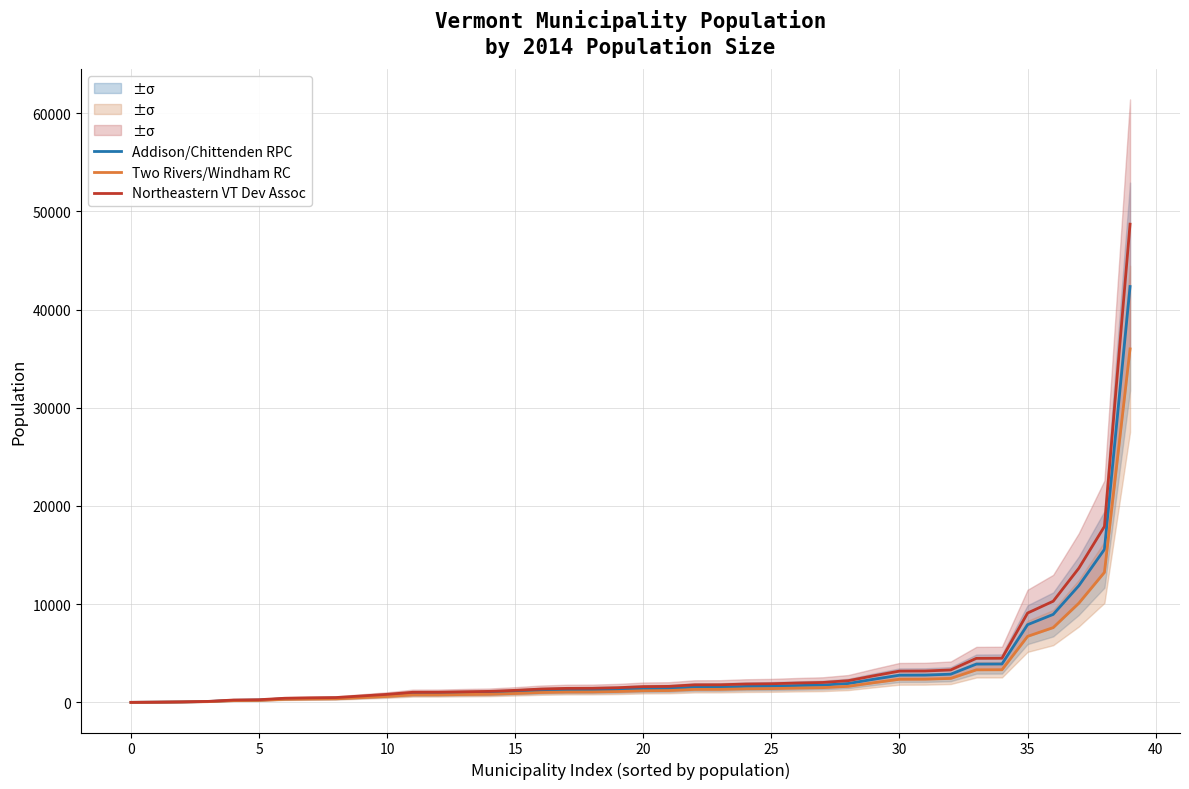

True or false: Northeastern VT Dev Assoc has a value of 27245.9 at 0.

False